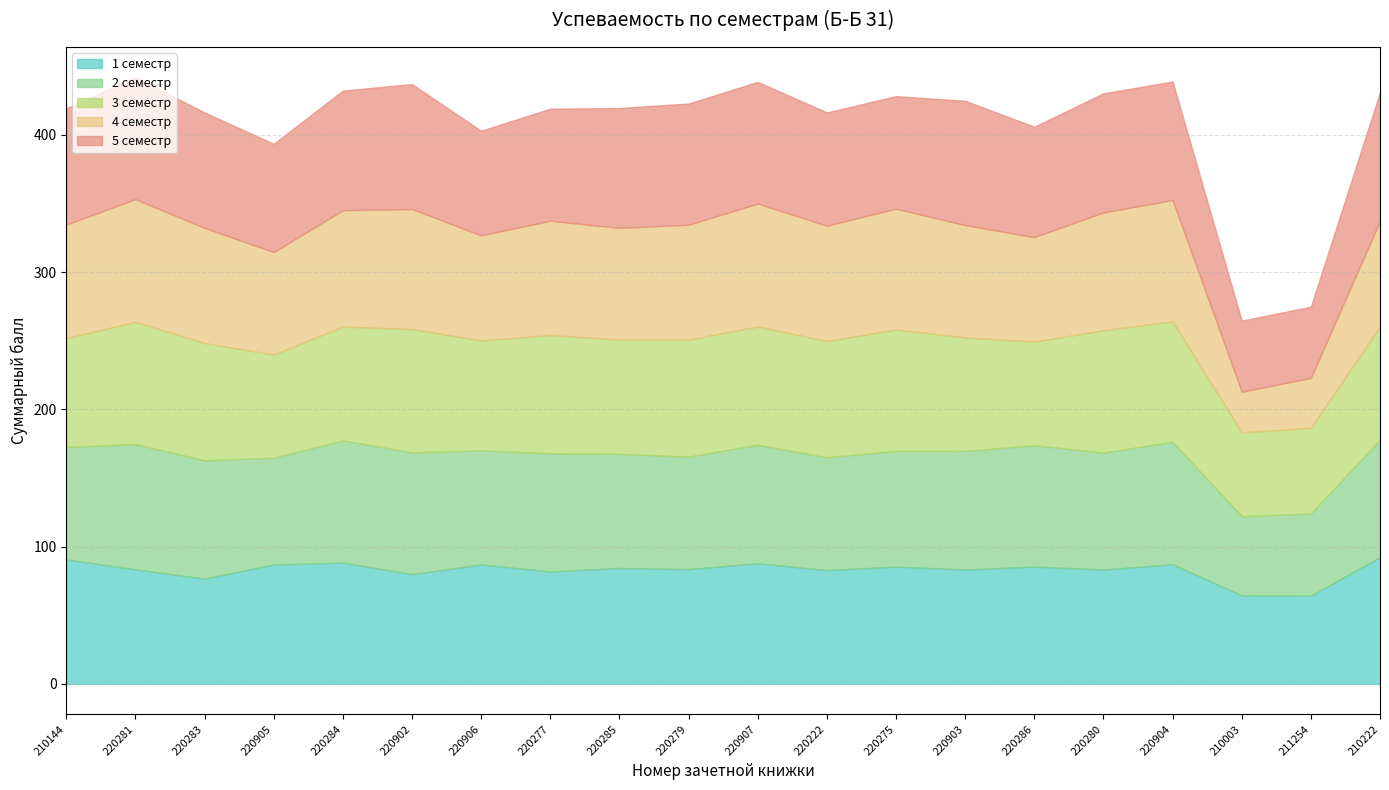

At which label does 5 семестр first exceed 86?

220281